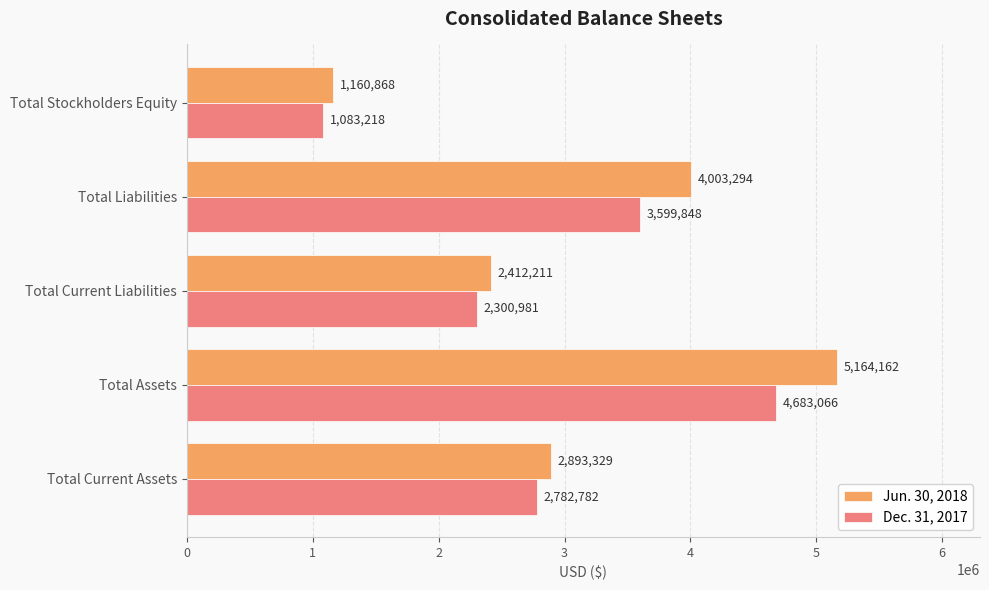

Which category has the highest value across all series?

Total Assets